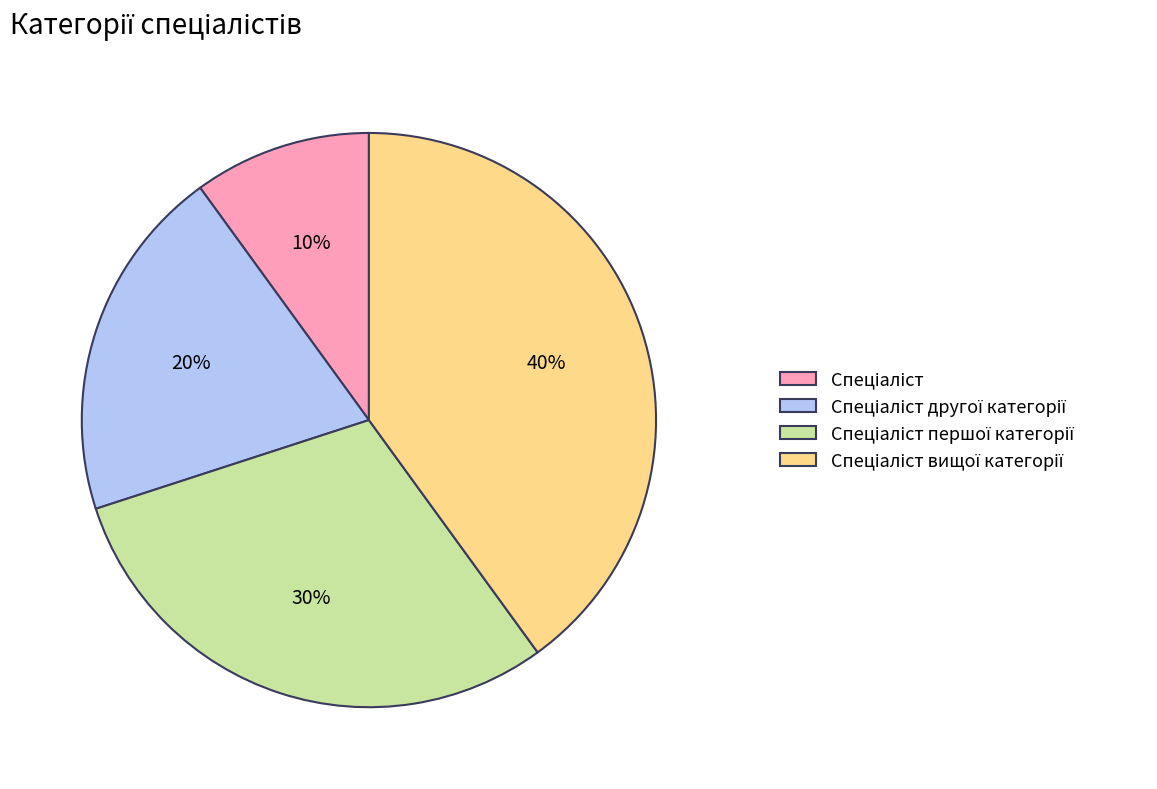

To the nearest percent, what is the difference between the largest and smallest slice percentages?

30%